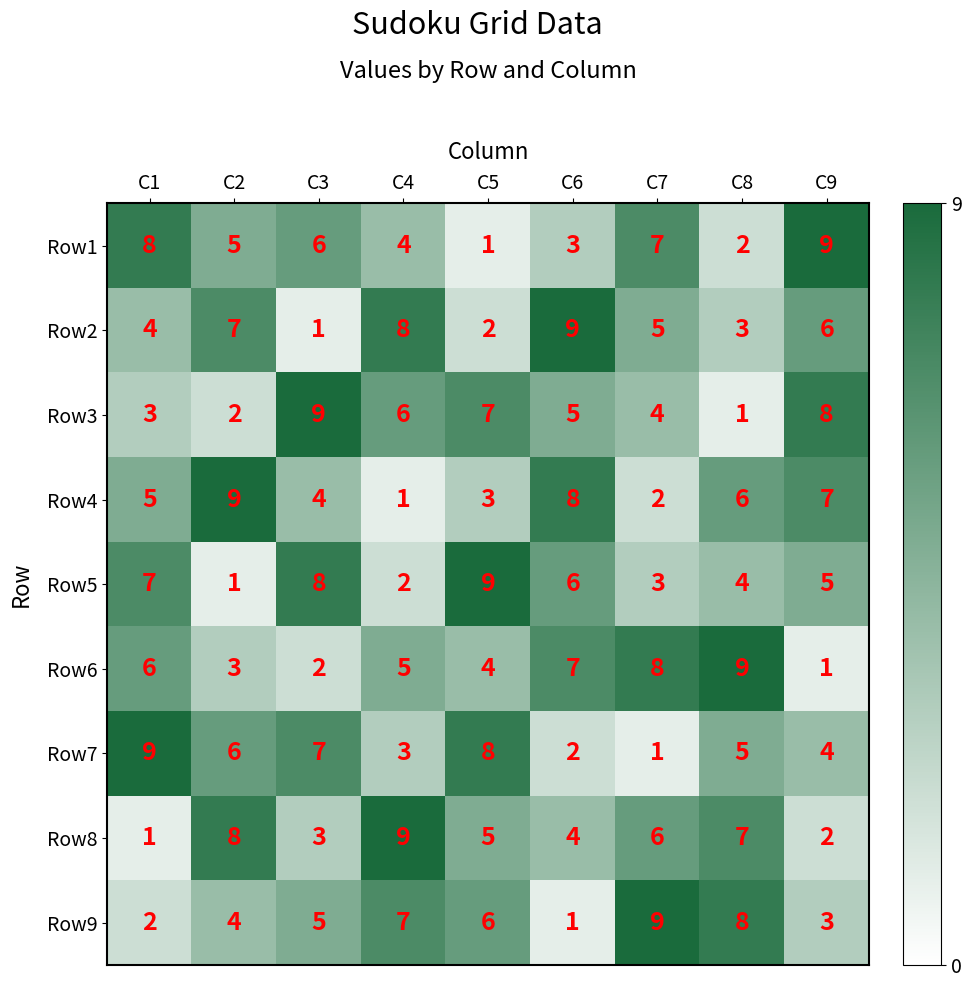

How many series are shown in this chart?

9